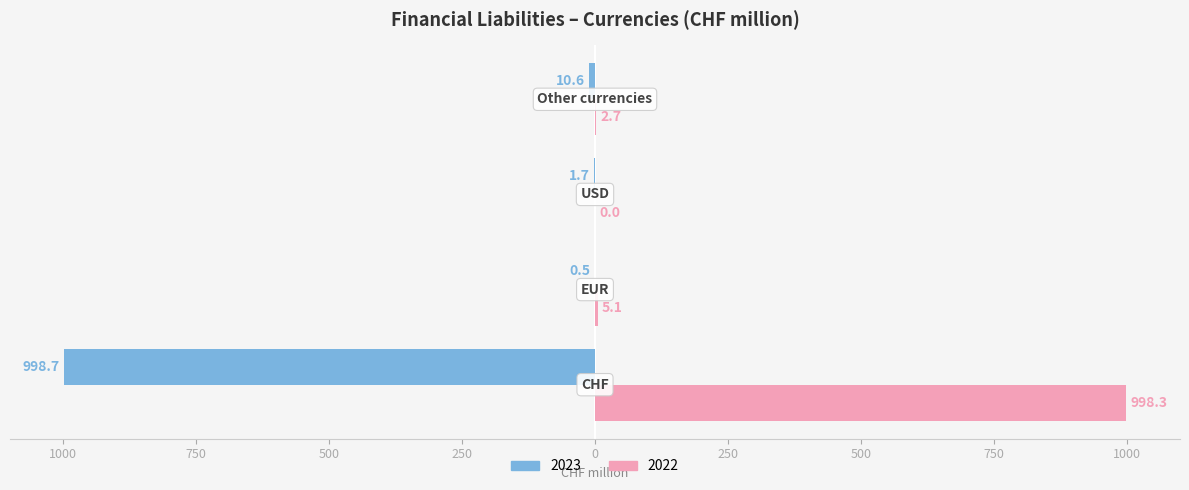

What are all the series names shown in the legend?

2023, 2022